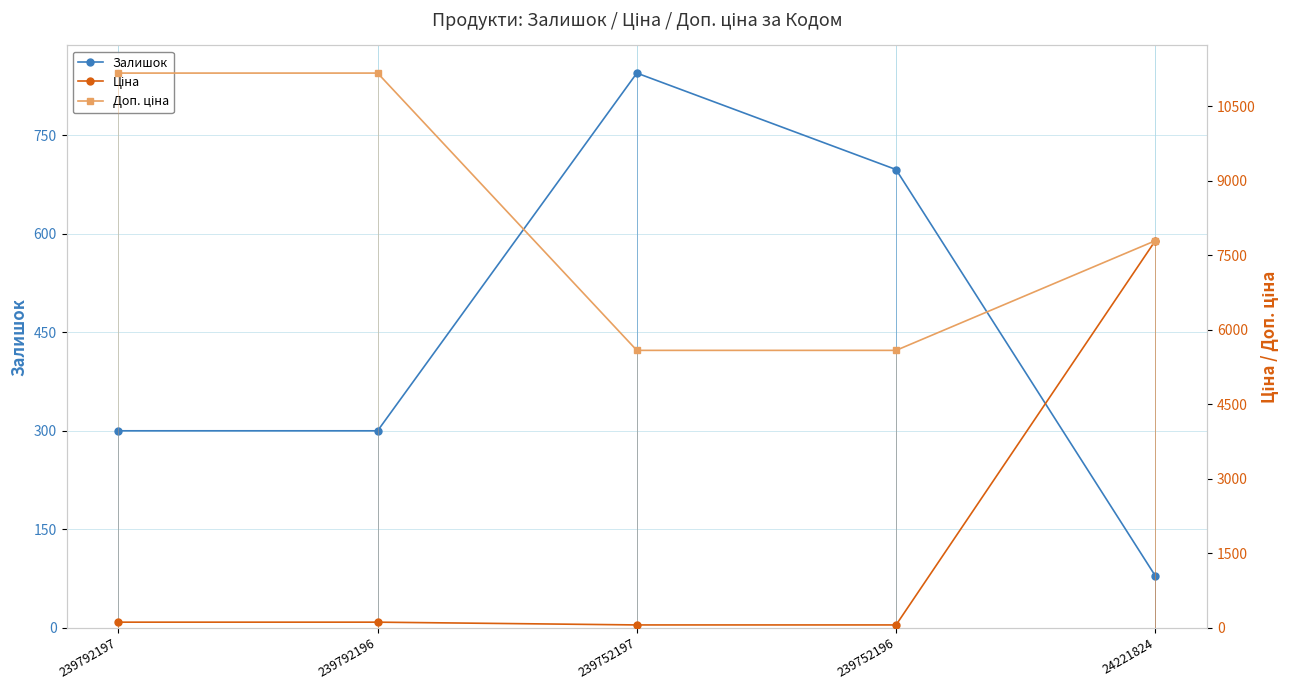

What is the value of the Доп. ціна point at the 4th from the left?

5585.0